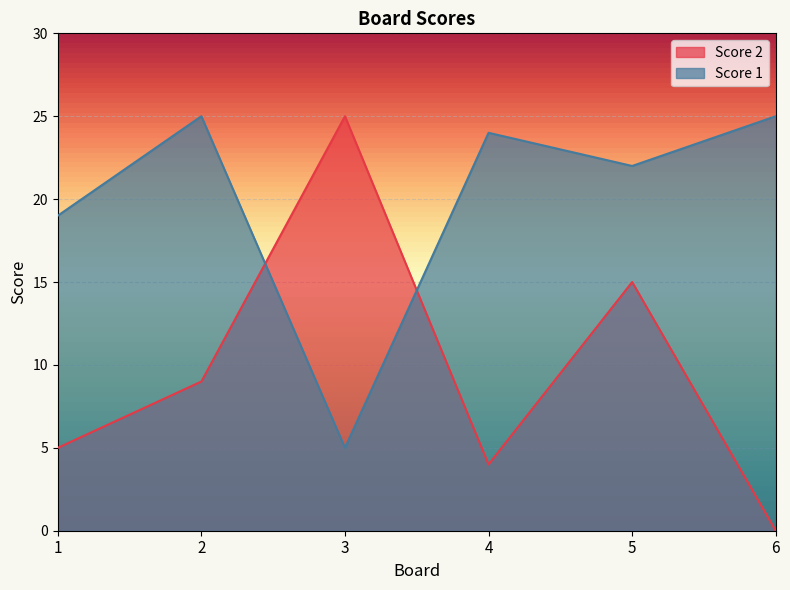

What is the maximum value for Score 2?

25